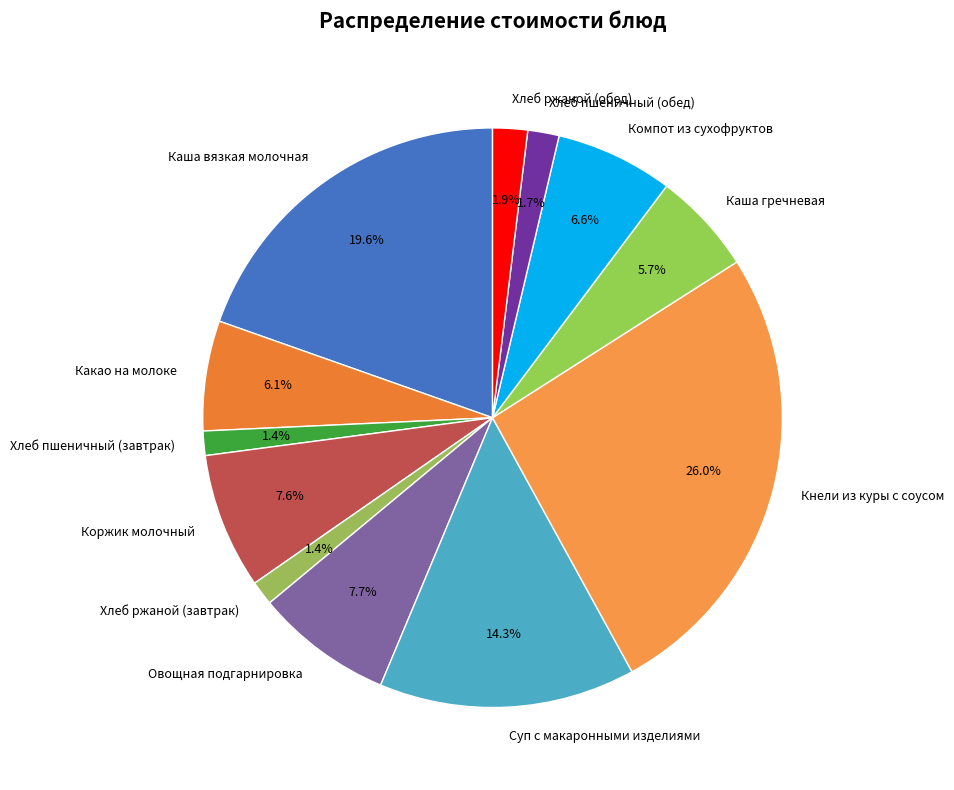

Which category has the biggest portion of the pie?

Кнели из куры с соусом